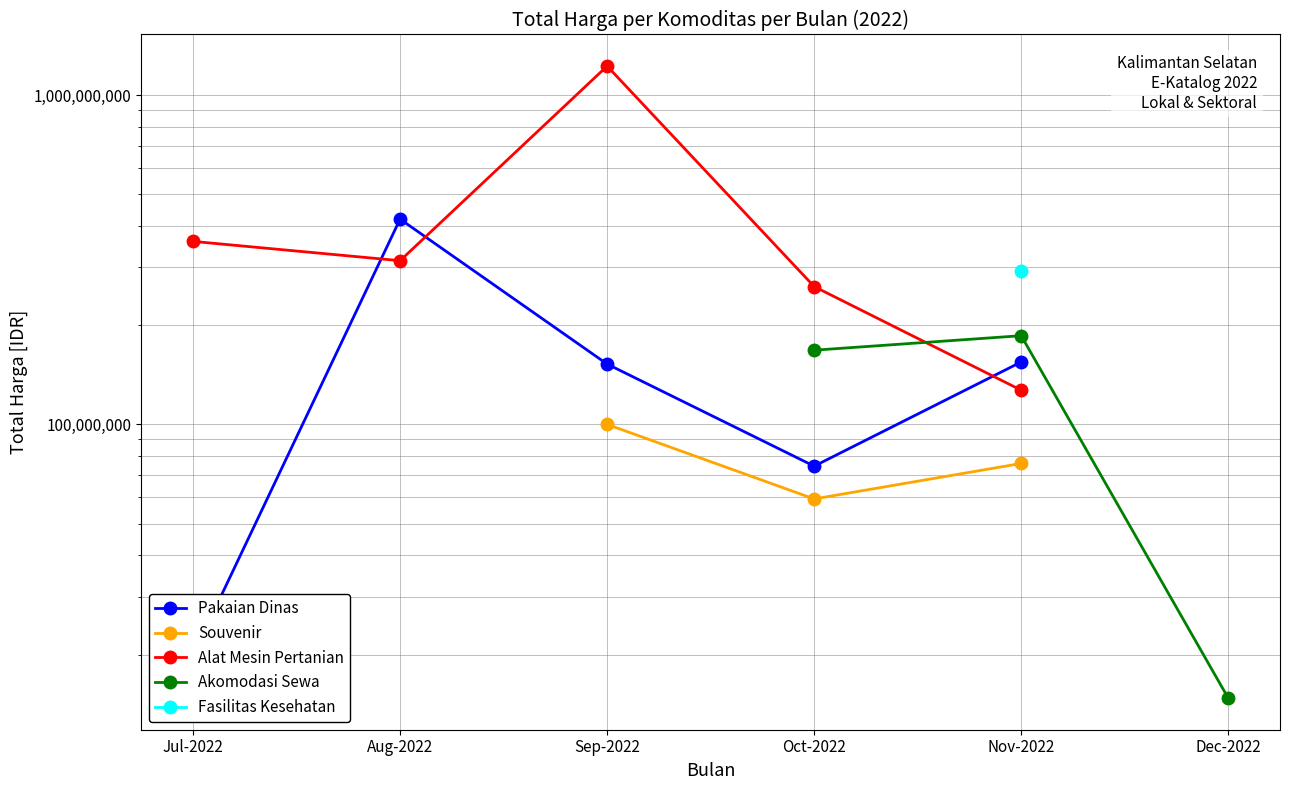

What is the greatest value displayed?

1224682000.0